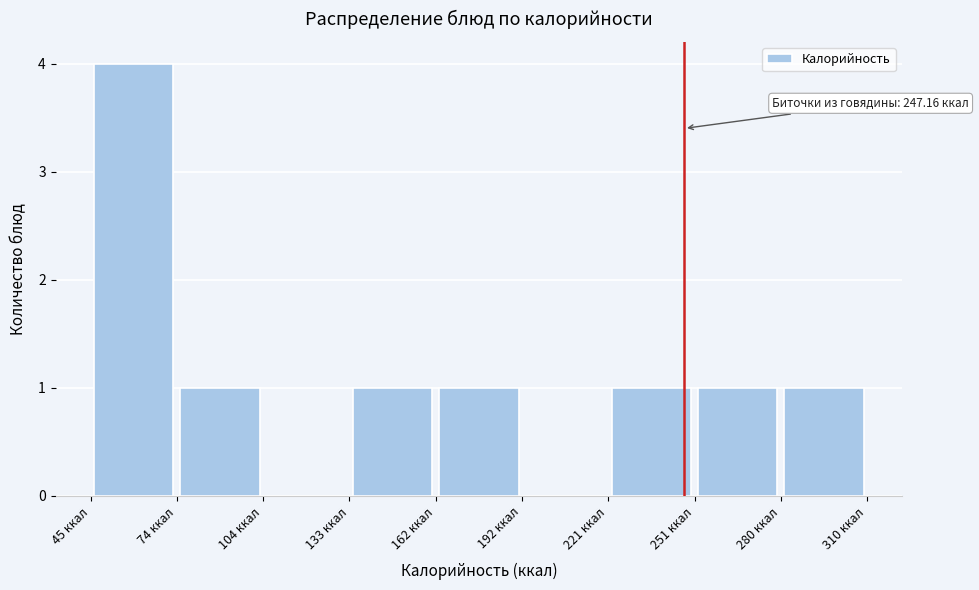

Over which range of the x-axis is the bar tallest?

45 to 75